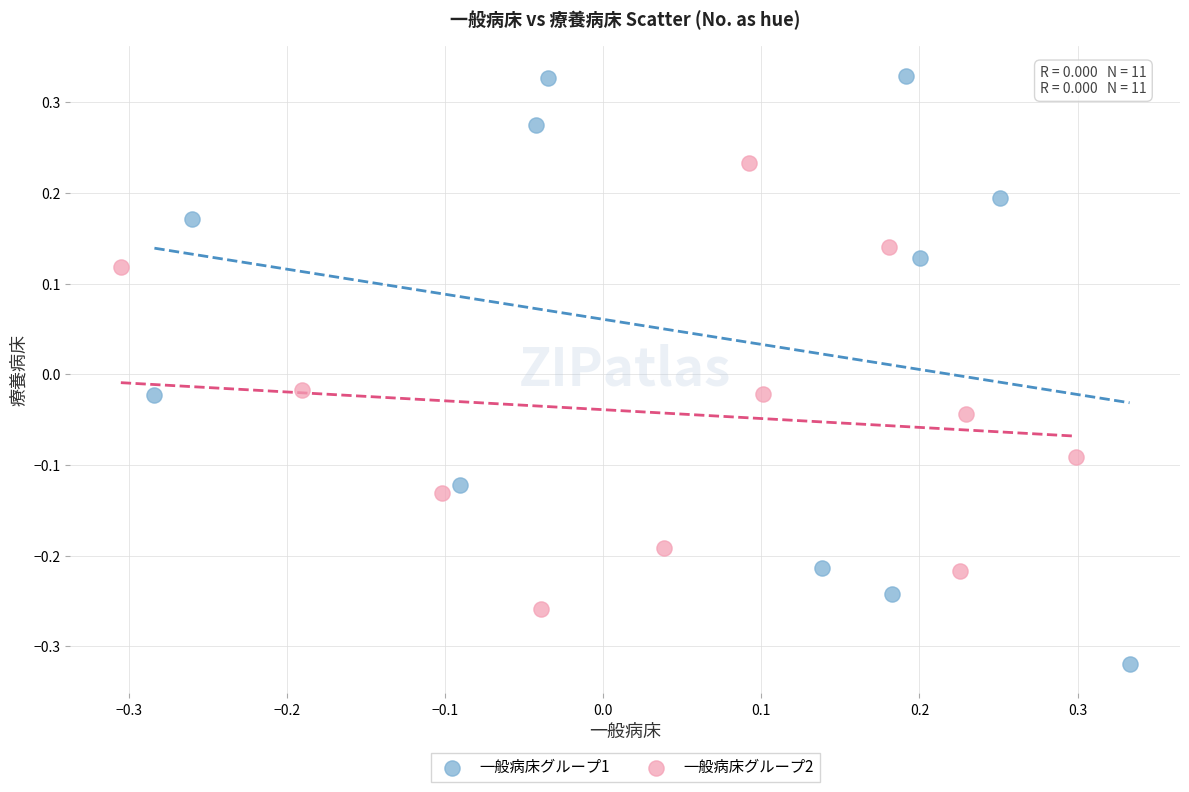

Which series contains the lowest Y value?

一般病床グループ1